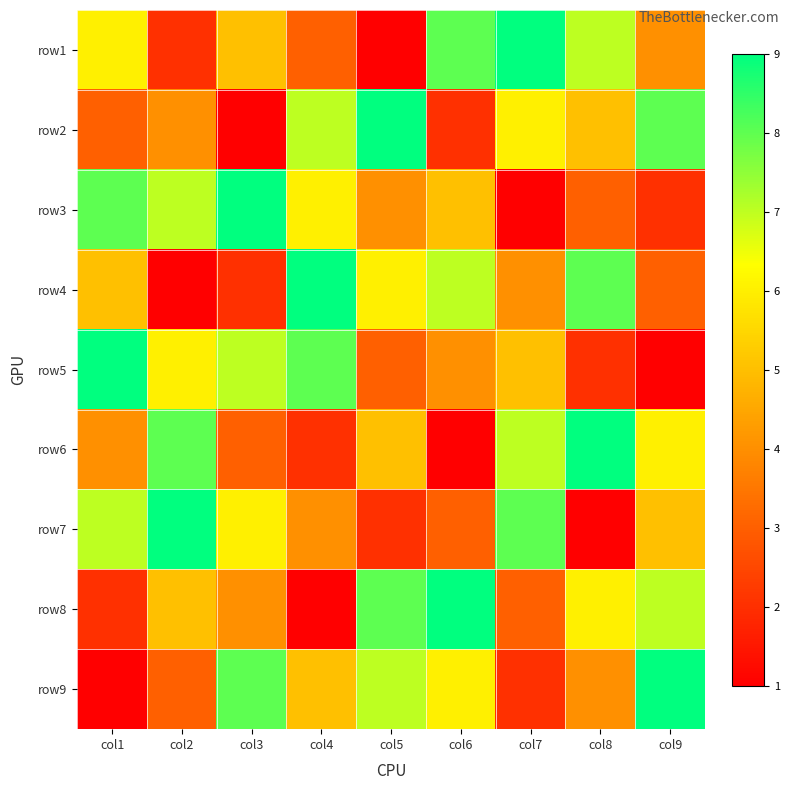

What is the total value across all series at col4?

45